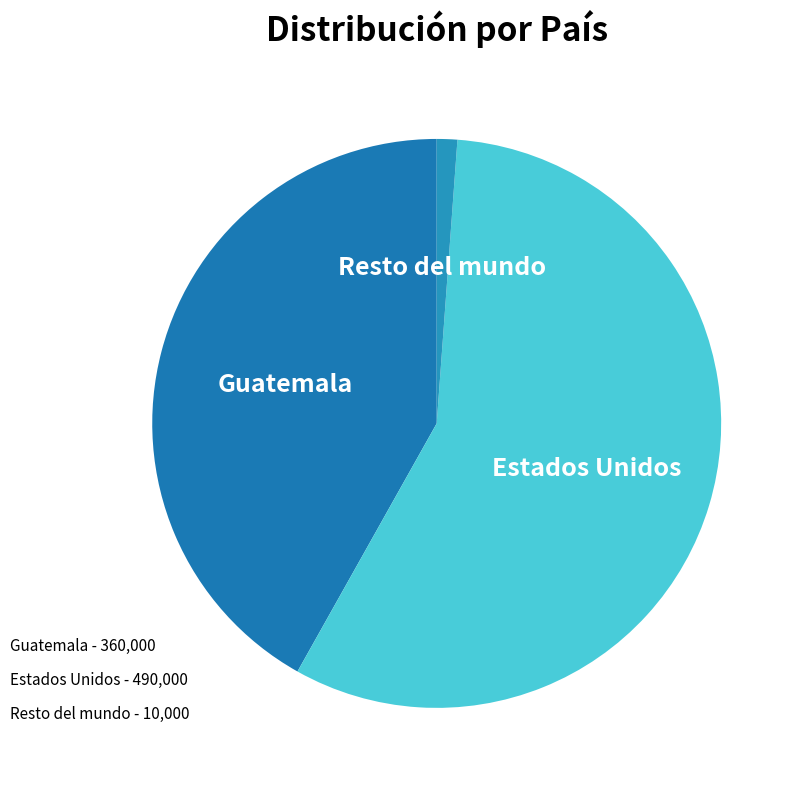

Rank the categories by value from lowest to highest.

Resto del mundo, Guatemala, Estados Unidos